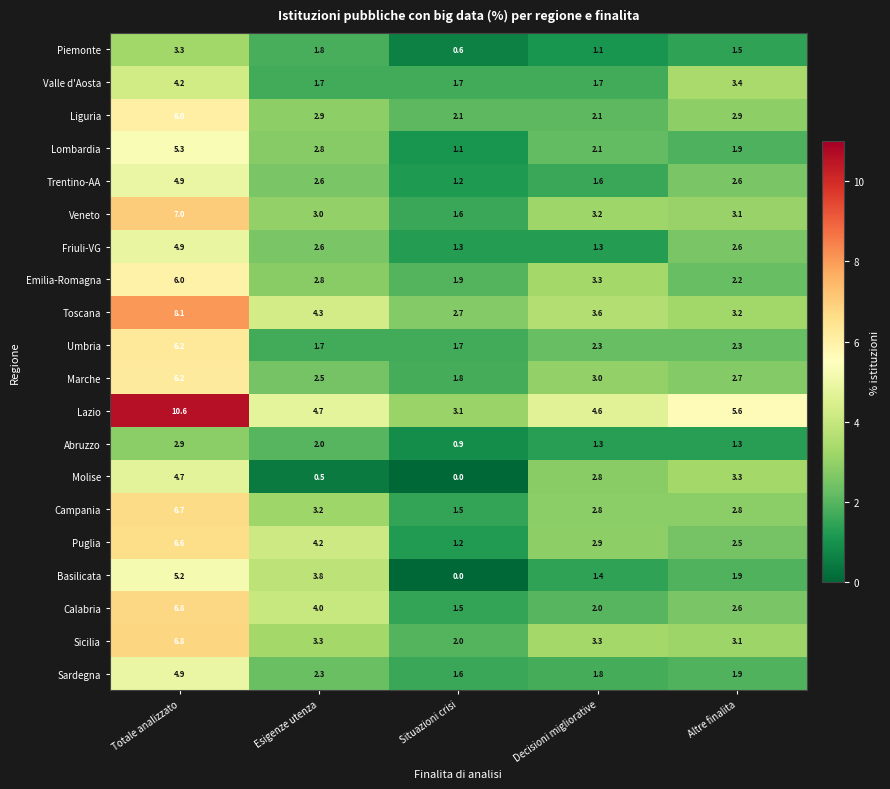

What is the spread (max minus min) of values at Decisioni migliorative?

3.5